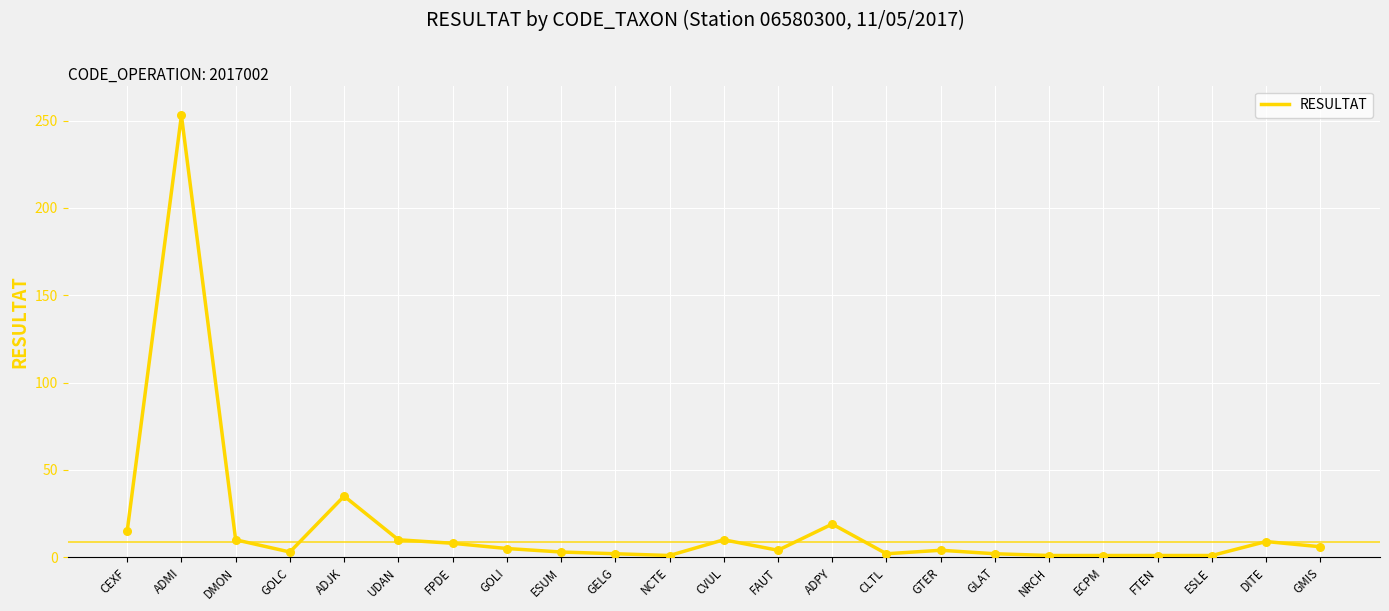

What is the change in value from DMON to FTEN?

-9